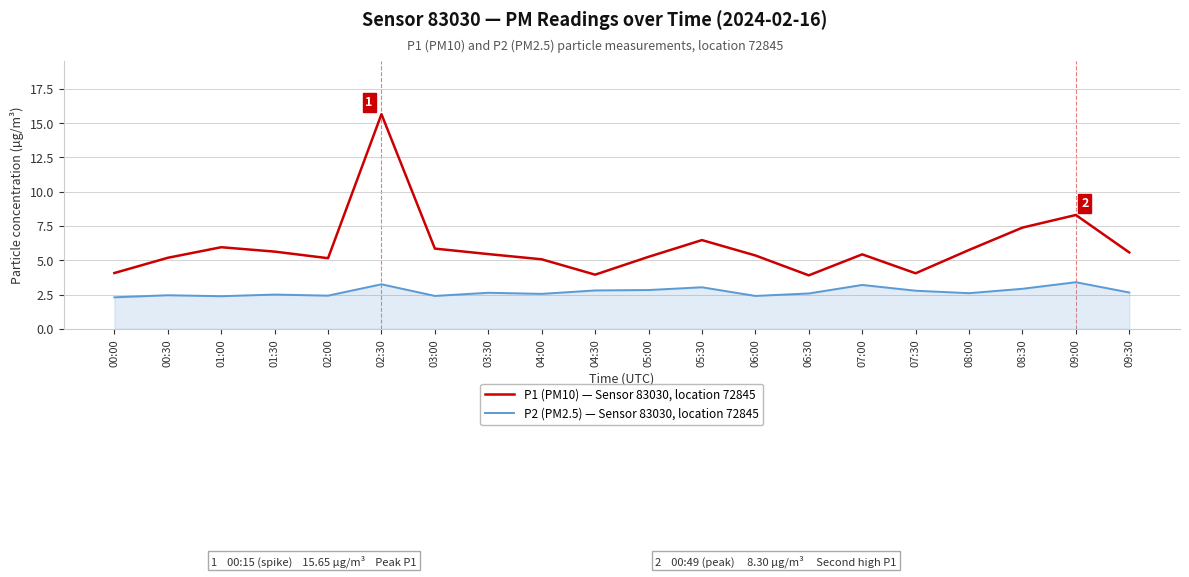

What are all the series names shown in the legend?

P1 (PM10) — Sensor 83030, location 72845, P2 (PM2.5) — Sensor 83030, location 72845